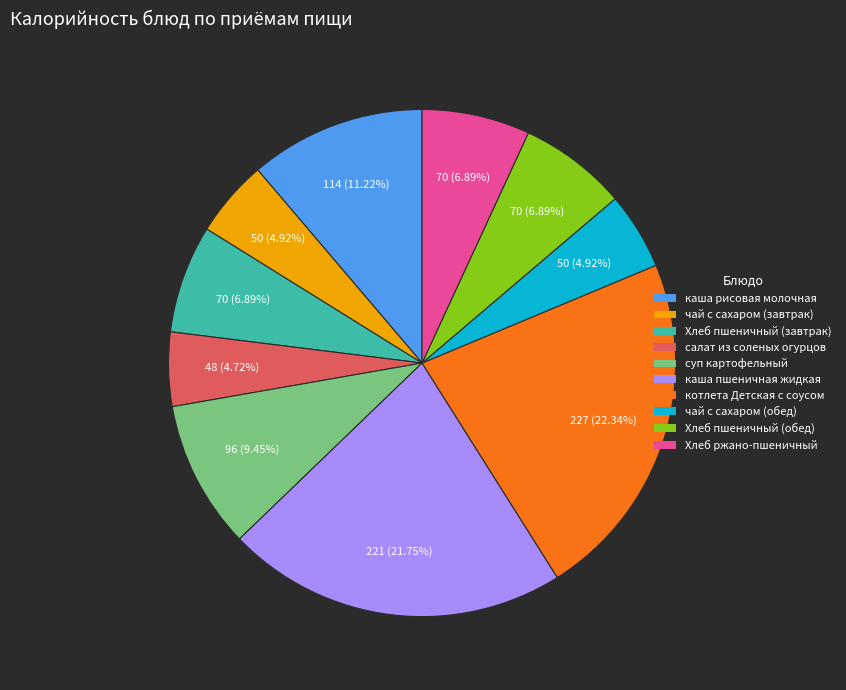

Which has a higher value, суп картофельный or котлета Детская с соусом?

котлета Детская с соусом